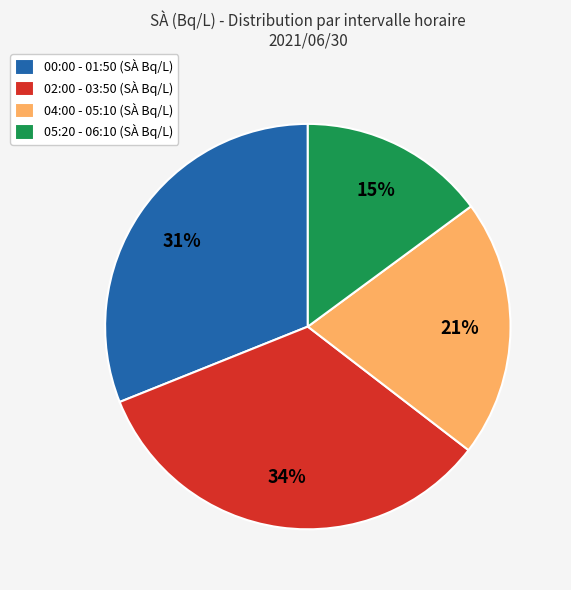

Which slice is the smallest?

05:20 - 06:10 (SÀ Bq/L)